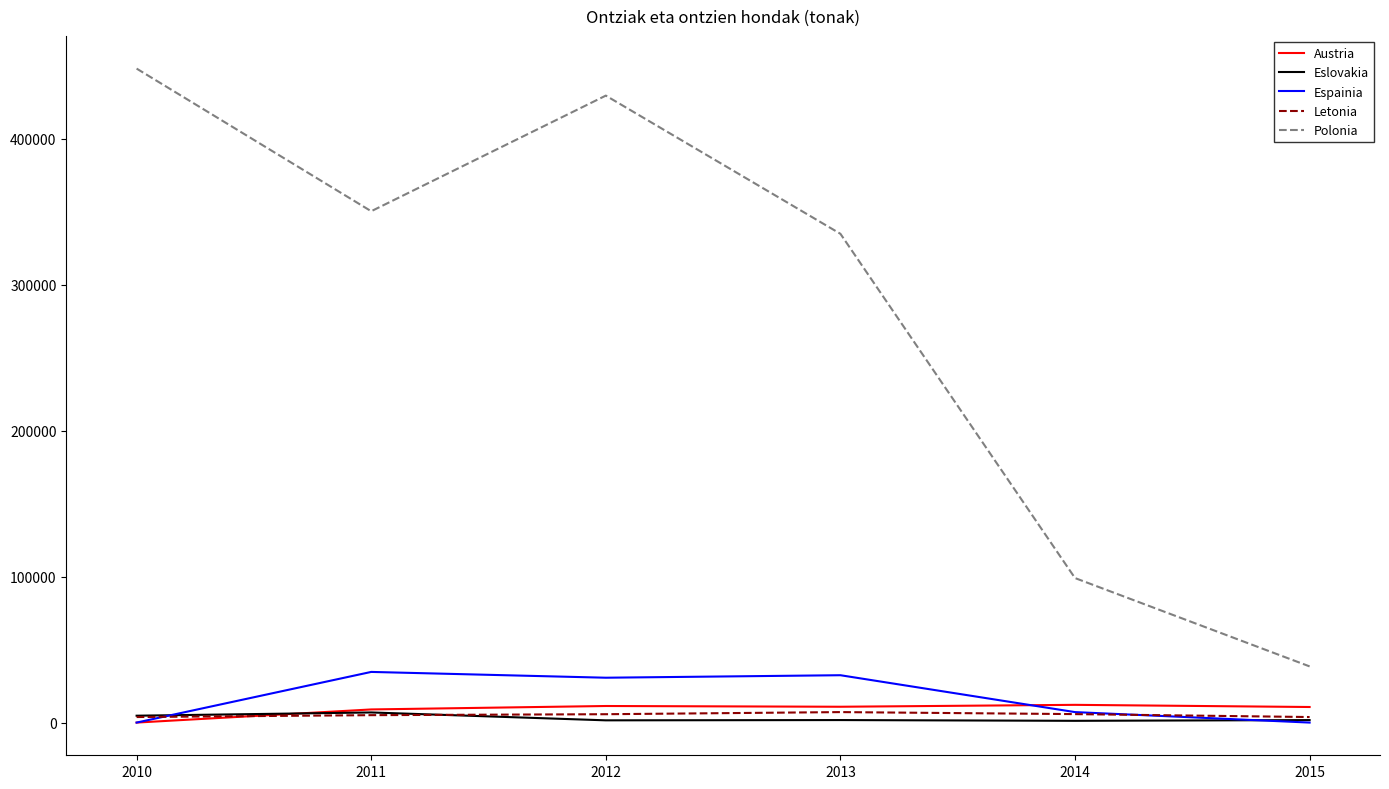

Which series has the largest total across all categories?

Polonia